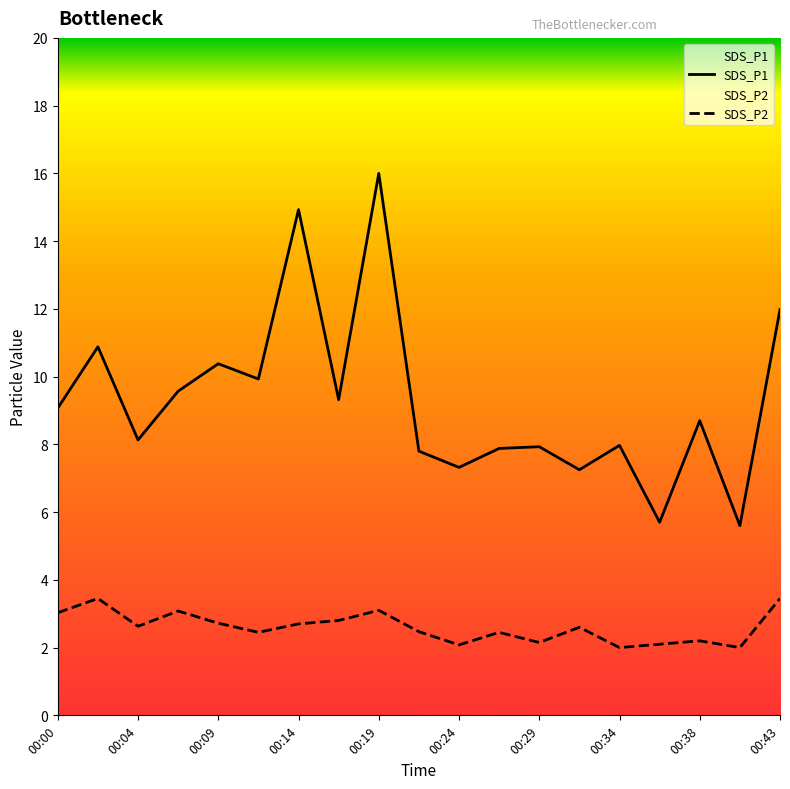

The value of SDS_P2 at 00:19 is 4.1. True or false?

False